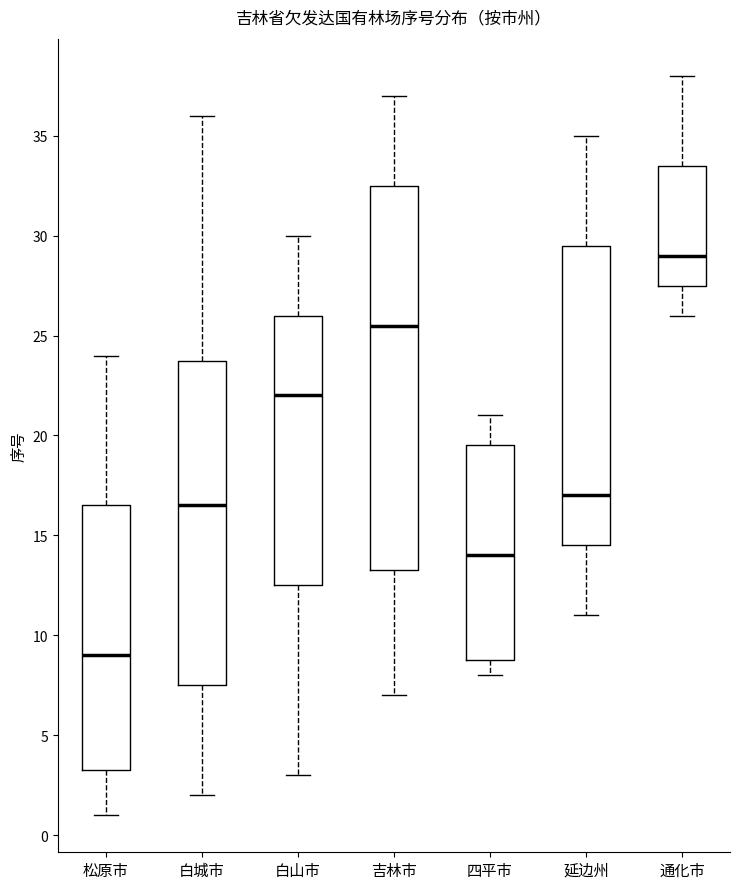

Comparing the boxes themselves (not the whiskers), which one is the tallest?

吉林市